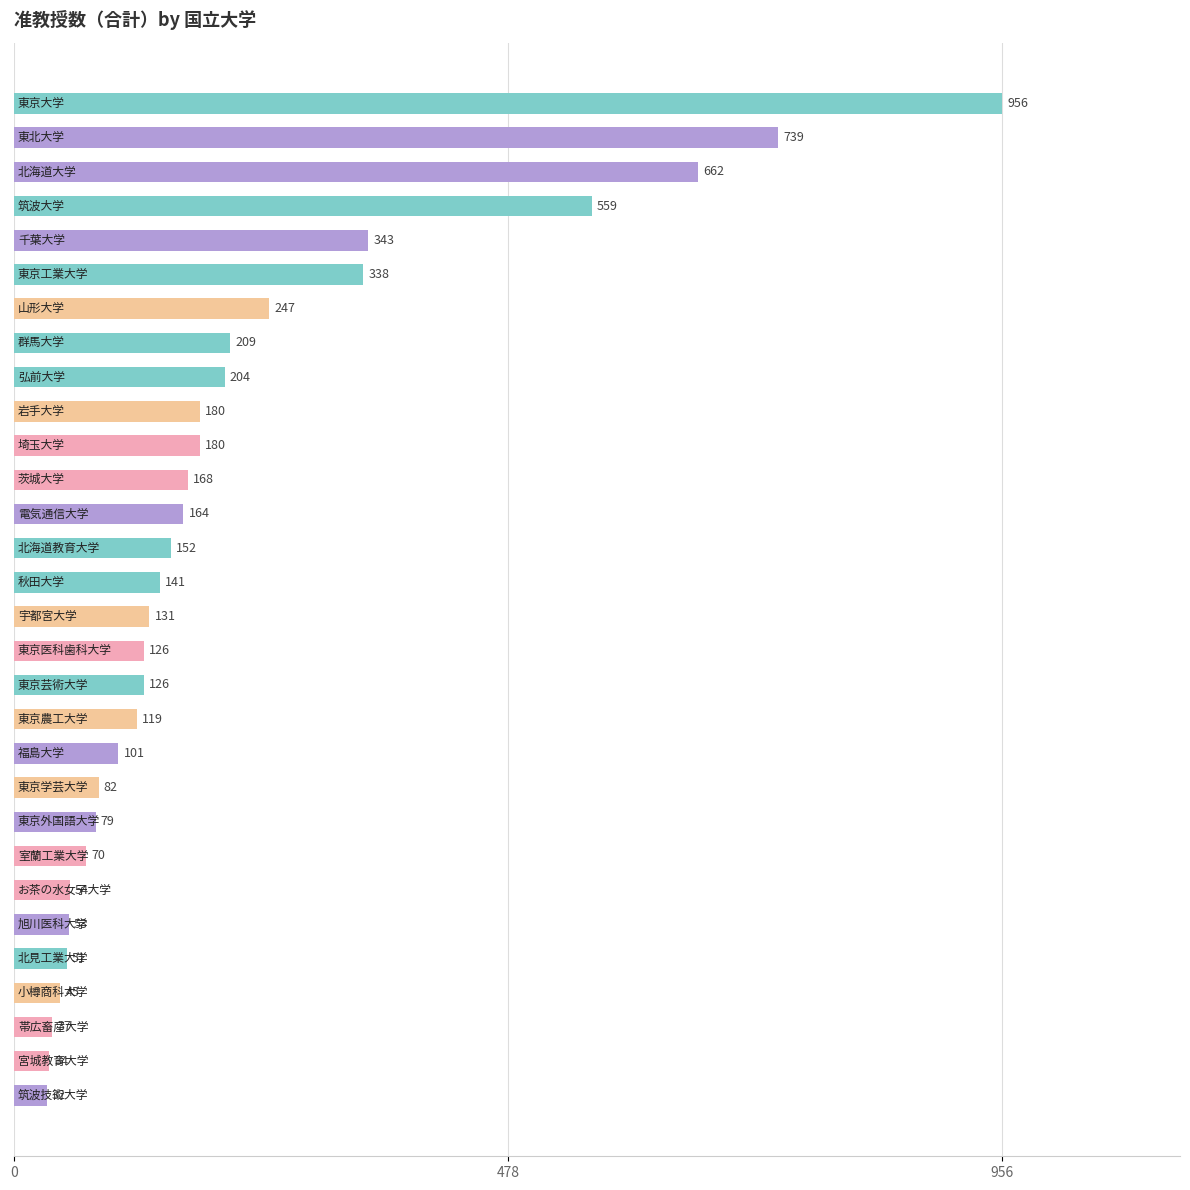

Reading bottom to top, extract all data points from this chart.

32	34	37	45	51	53	54	70	79	82	101	119	126	126	131	141	152	164	168	180	180	204	209	247	338	343	559	662	739	956